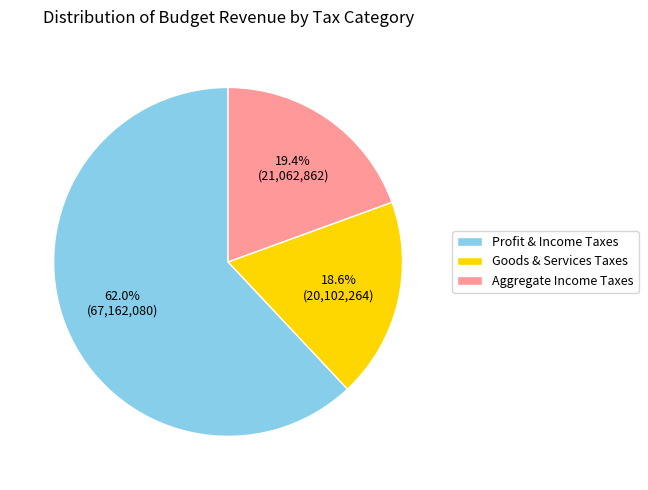

Rank the categories by value from highest to lowest.

Profit & Income Taxes, Aggregate Income Taxes, Goods & Services Taxes